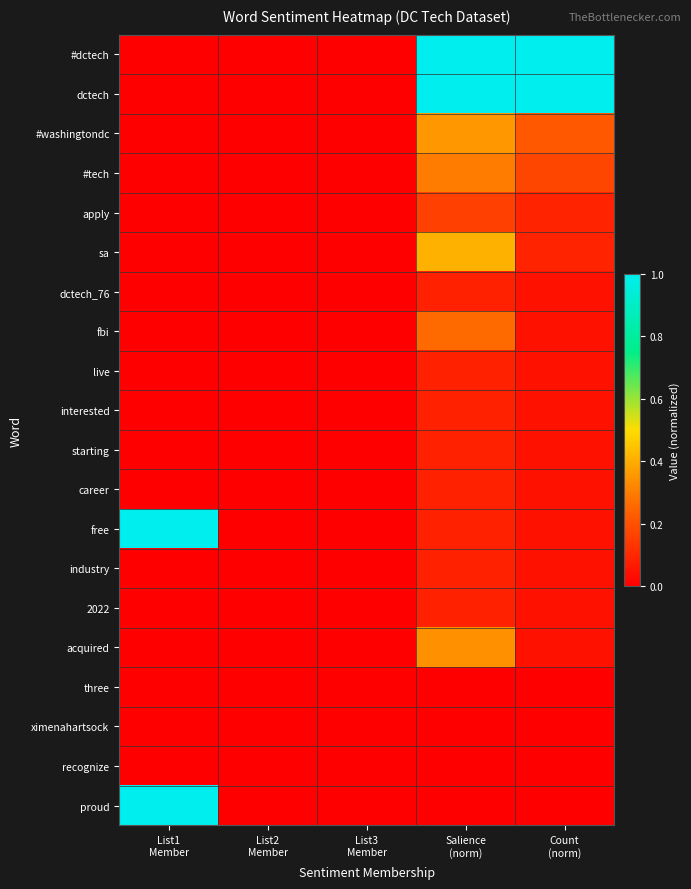

Reading left to right, what are all the values shown in this chart?

#dctech: List1
Member=0.0	List2
Member=0.0	List3
Member=0.0	Salience
(norm)=1.0	Count
(norm)=1.0
dctech: List1
Member=0.0	List2
Member=0.0	List3
Member=0.0	Salience
(norm)=1.0	Count
(norm)=1.0
#washingtondc: List1
Member=0.0	List2
Member=0.0	List3
Member=0.0	Salience
(norm)=0.4	Count
(norm)=0.2
#tech: List1
Member=0.0	List2
Member=0.0	List3
Member=0.0	Salience
(norm)=0.3	Count
(norm)=0.2
apply: List1
Member=0.0	List2
Member=0.0	List3
Member=0.0	Salience
(norm)=0.2	Count
(norm)=0.1
sa: List1
Member=0.0	List2
Member=0.0	List3
Member=0.0	Salience
(norm)=0.4	Count
(norm)=0.1
dctech_76: List1
Member=0.0	List2
Member=0.0	List3
Member=0.0	Salience
(norm)=0.1	Count
(norm)=0.0
fbi: List1
Member=0.0	List2
Member=0.0	List3
Member=0.0	Salience
(norm)=0.3	Count
(norm)=0.0
live: List1
Member=0.0	List2
Member=0.0	List3
Member=0.0	Salience
(norm)=0.1	Count
(norm)=0.0
interested: List1
Member=0.0	List2
Member=0.0	List3
Member=0.0	Salience
(norm)=0.1	Count
(norm)=0.0
starting: List1
Member=0.0	List2
Member=0.0	List3
Member=0.0	Salience
(norm)=0.1	Count
(norm)=0.0
career: List1
Member=0.0	List2
Member=0.0	List3
Member=0.0	Salience
(norm)=0.1	Count
(norm)=0.0
free: List1
Member=1.0	List2
Member=0.0	List3
Member=0.0	Salience
(norm)=0.1	Count
(norm)=0.0
industry: List1
Member=0.0	List2
Member=0.0	List3
Member=0.0	Salience
(norm)=0.1	Count
(norm)=0.0
2022: List1
Member=0.0	List2
Member=0.0	List3
Member=0.0	Salience
(norm)=0.1	Count
(norm)=0.0
acquired: List1
Member=0.0	List2
Member=0.0	List3
Member=0.0	Salience
(norm)=0.3	Count
(norm)=0.0
three: List1
Member=0.0	List2
Member=0.0	List3
Member=0.0	Salience
(norm)=0.0	Count
(norm)=0.0
ximenahartsock: List1
Member=0.0	List2
Member=0.0	List3
Member=0.0	Salience
(norm)=0.0	Count
(norm)=0.0
recognize: List1
Member=0.0	List2
Member=0.0	List3
Member=0.0	Salience
(norm)=0.0	Count
(norm)=0.0
proud: List1
Member=1.0	List2
Member=0.0	List3
Member=0.0	Salience
(norm)=0.0	Count
(norm)=0.0